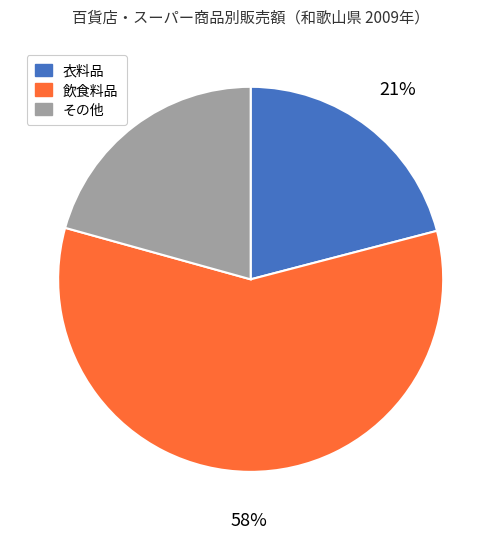

Which slice is the largest?

飲食料品